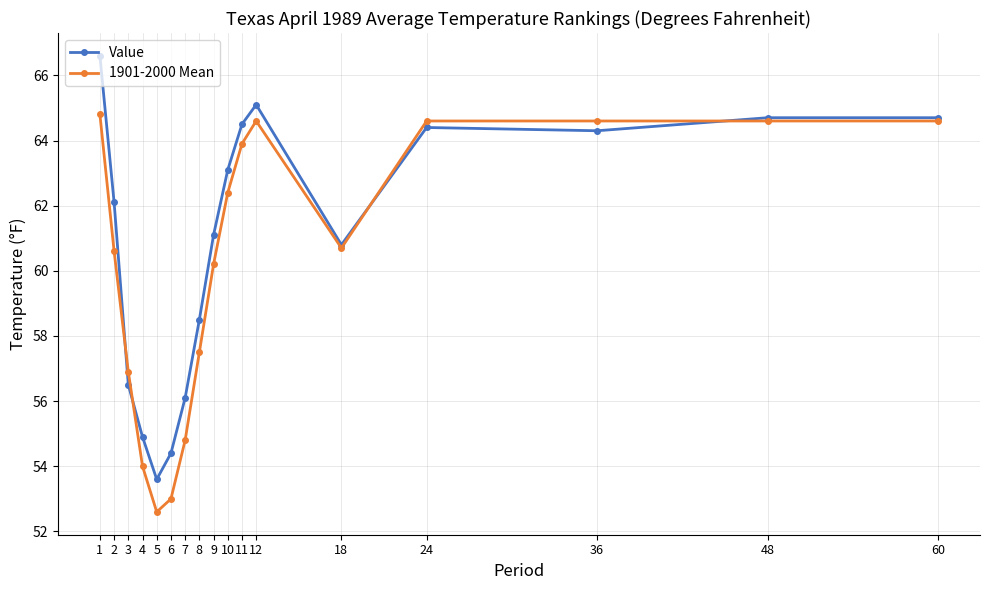

The value of 1901-2000 Mean at 10 is 84.6. True or false?

False